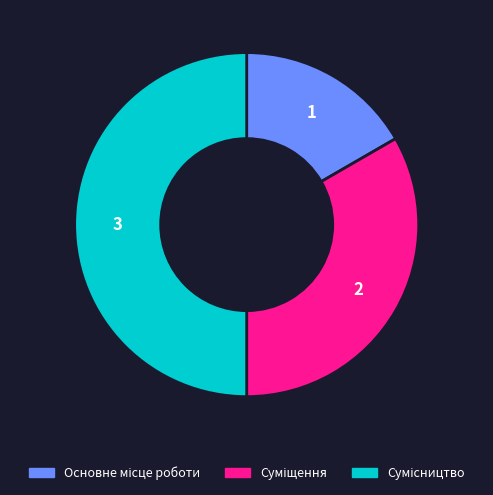

Count the number of slices in the pie.

3